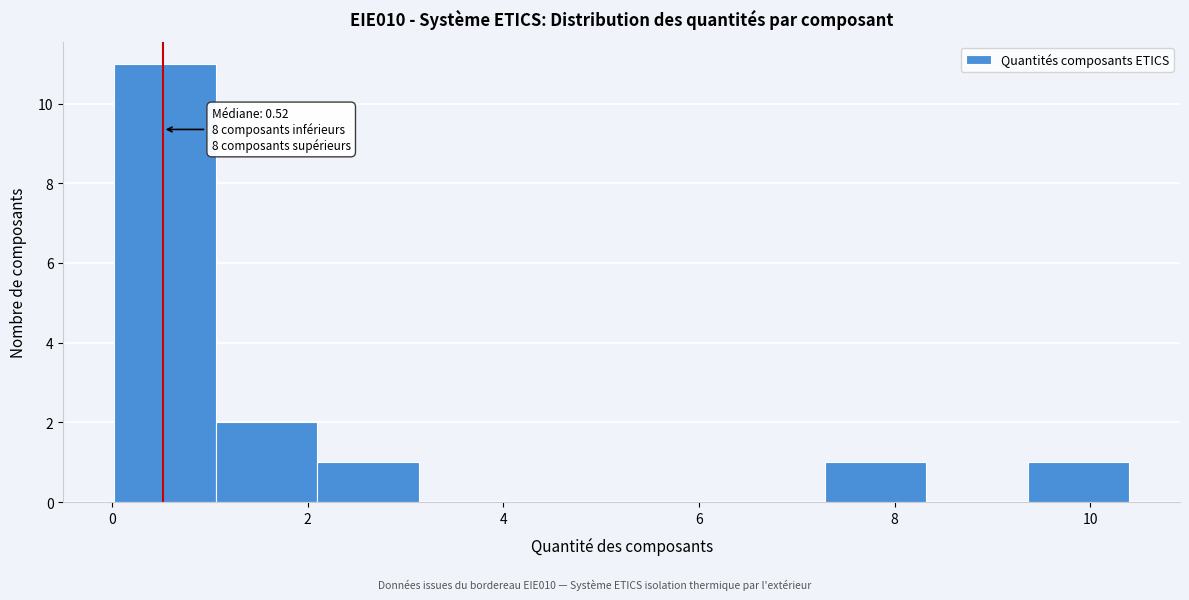

Over which range of the x-axis is the bar tallest?

0.0 to 1.0